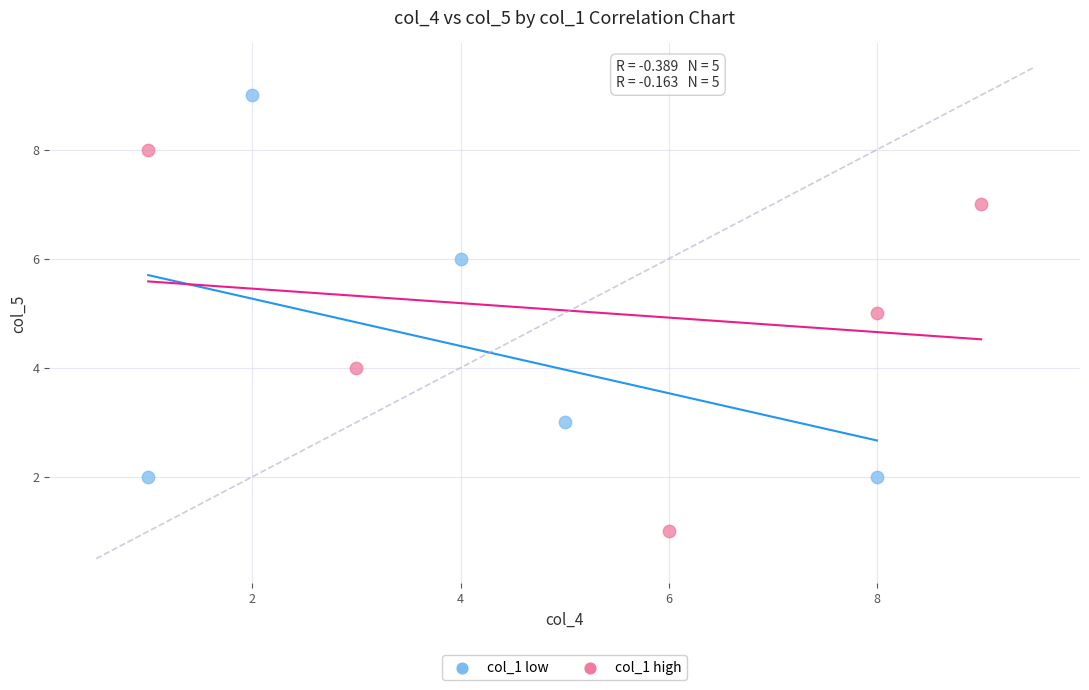

Which series contains the lowest Y value?

col_1 high